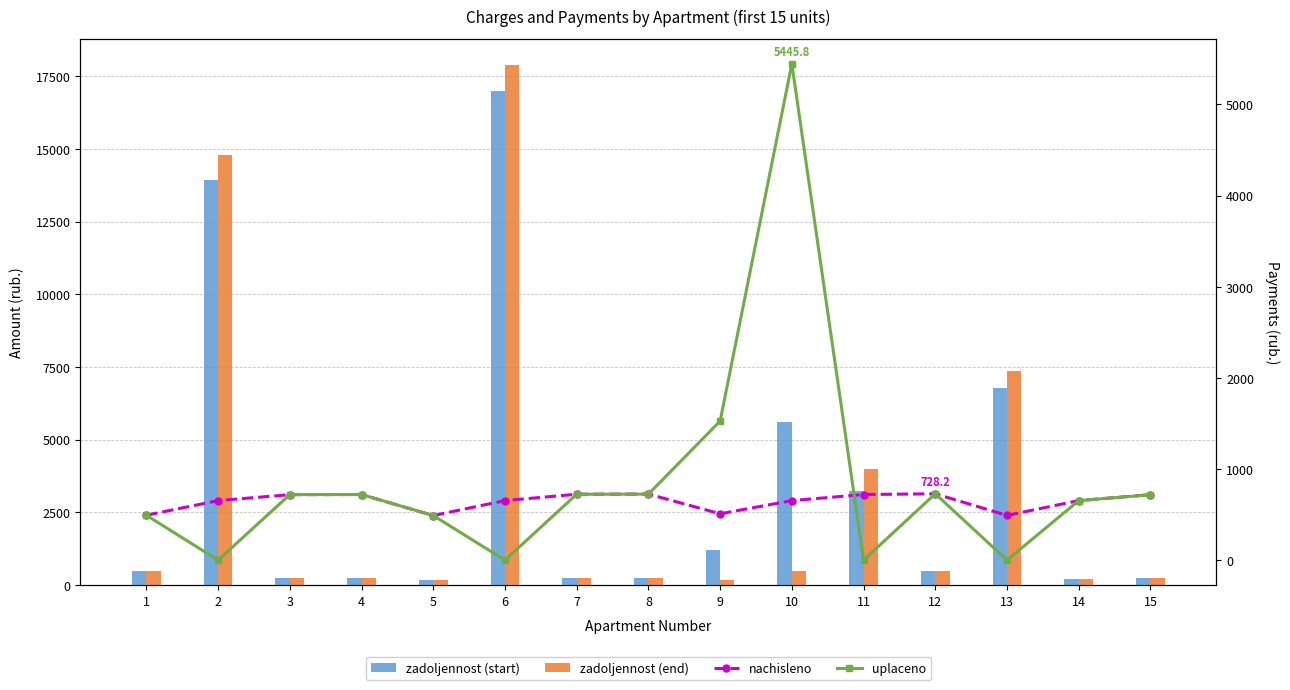

What is the total value across all series at 15?

1913.6